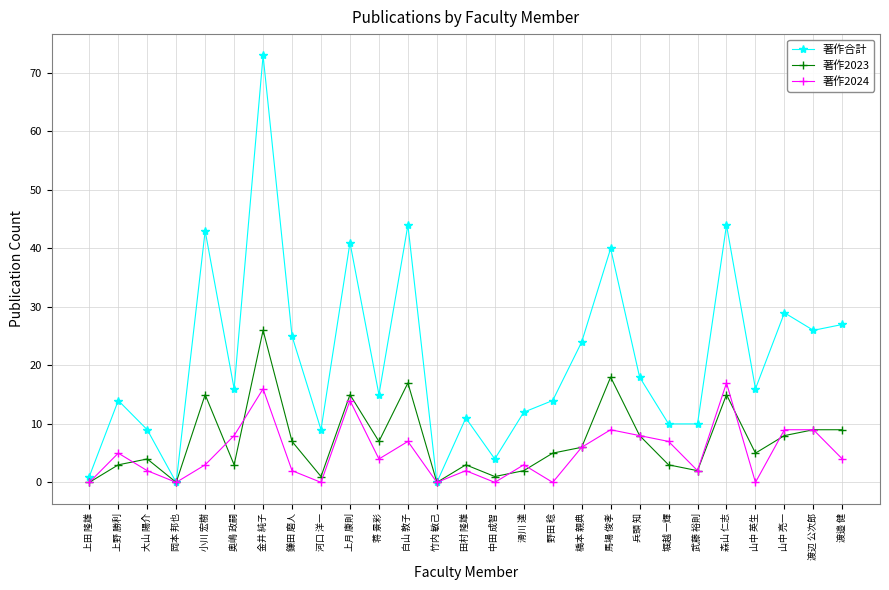

Reading right to left, what are all the values shown in this chart?

著作合計: 渡邉 健=27	渡辺 公次郎=26	山中 亮一=29	山中 英生=16	森山 仁志=44	武藤 裕則=10	堀越 一輝=10	兵頭 知=18	馬場 俊孝=40	橋本 親典=24	野田 稔=14	滑川 達=12	中田 成智=4	田村 隆雄=11	竹内 敏己=0	白山 敦子=44	蒋 景彩=15	上月 康則=41	河口 洋一=9	鎌田 磨人=25	金井 純子=73	奥嶋 政嗣=16	小川 宏樹=43	岡本 邦也=0	大山 陽介=9	上野 勝利=14	上田 隆雄=1
著作2023: 渡邉 健=9	渡辺 公次郎=9	山中 亮一=8	山中 英生=5	森山 仁志=15	武藤 裕則=2	堀越 一輝=3	兵頭 知=8	馬場 俊孝=18	橋本 親典=6	野田 稔=5	滑川 達=2	中田 成智=1	田村 隆雄=3	竹内 敏己=0	白山 敦子=17	蒋 景彩=7	上月 康則=15	河口 洋一=1	鎌田 磨人=7	金井 純子=26	奥嶋 政嗣=3	小川 宏樹=15	岡本 邦也=0	大山 陽介=4	上野 勝利=3	上田 隆雄=0
著作2024: 渡邉 健=4	渡辺 公次郎=9	山中 亮一=9	山中 英生=0	森山 仁志=17	武藤 裕則=2	堀越 一輝=7	兵頭 知=8	馬場 俊孝=9	橋本 親典=6	野田 稔=0	滑川 達=3	中田 成智=0	田村 隆雄=2	竹内 敏己=0	白山 敦子=7	蒋 景彩=4	上月 康則=14	河口 洋一=0	鎌田 磨人=2	金井 純子=16	奥嶋 政嗣=8	小川 宏樹=3	岡本 邦也=0	大山 陽介=2	上野 勝利=5	上田 隆雄=0